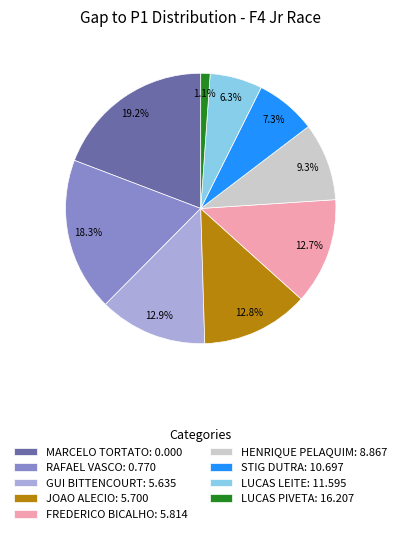

Count the number of slices in the pie.

9